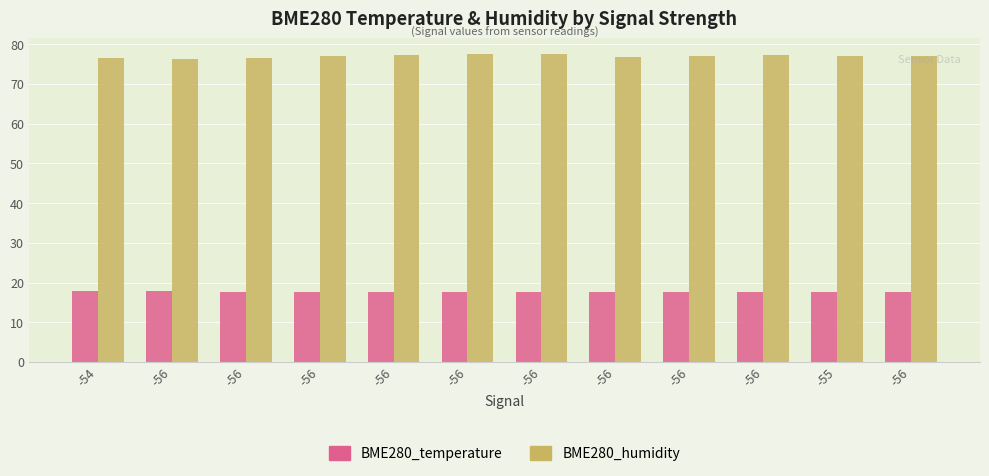

What are all the series names shown in the legend?

BME280_temperature, BME280_humidity